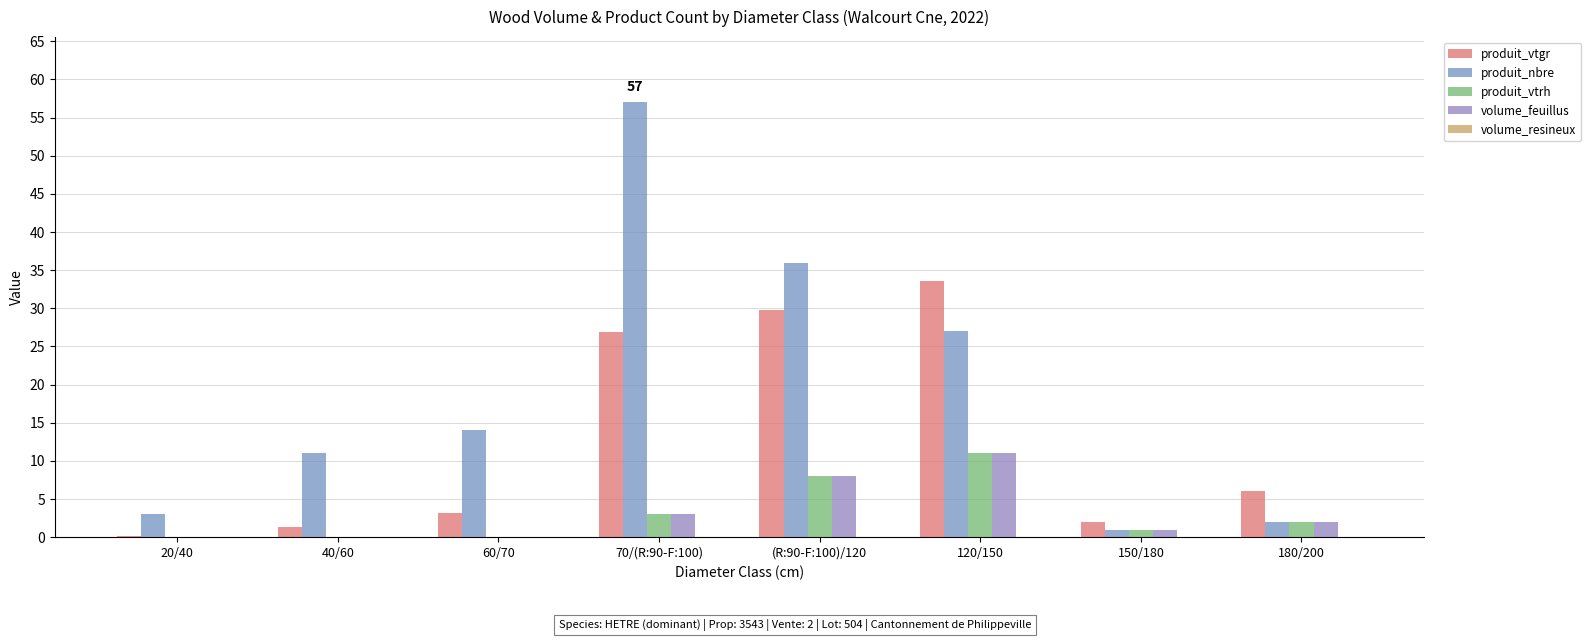

Reading left to right, transcribe all the data shown in this chart.

produit_vtgr: 0.1	1.4	3.2	26.8	29.8	33.6	2.0	6.0
produit_nbre: 3.0	11.0	14.0	57.0	36.0	27.0	1.0	2.0
produit_vtrh: 0.0	0.0	0.0	3.0	8.0	11.0	1.0	2.0
volume_feuillus: 0.0	0.0	0.0	3.0	8.0	11.0	1.0	2.0
volume_resineux: 0.0	0.0	0.0	0.0	0.0	0.0	0.0	0.0